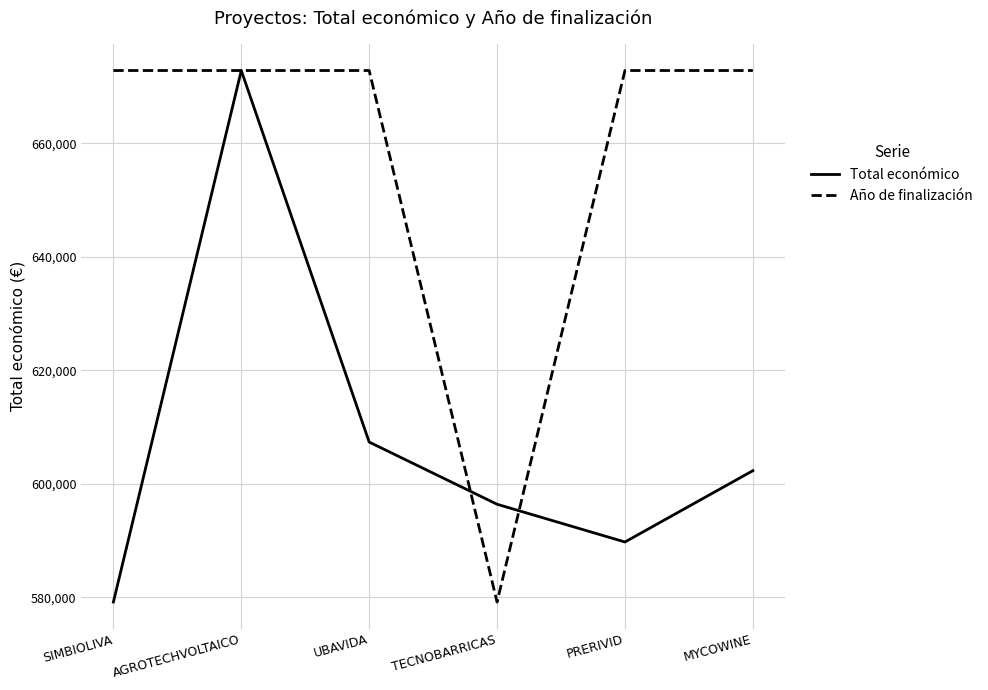

In Total económico, how many points are higher than both neighbors (excluding endpoints)?

1